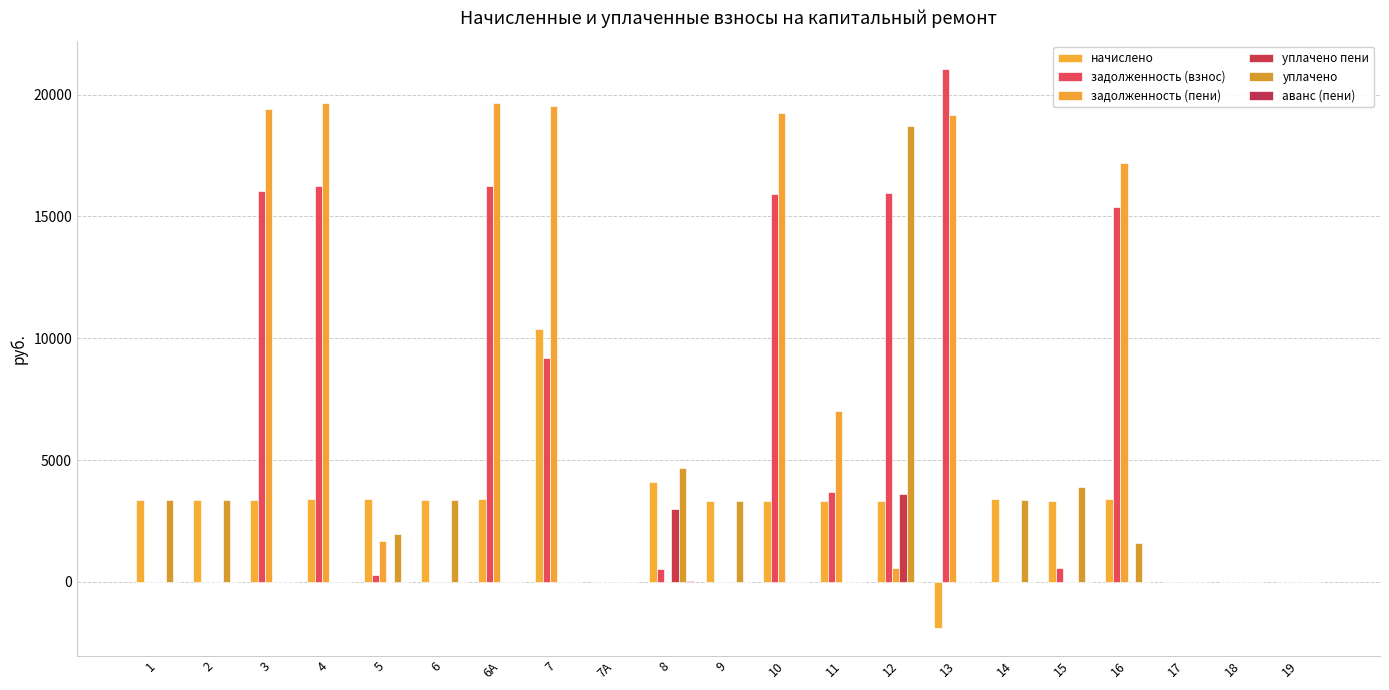

Reading left to right, what are all the values shown in this chart?

начислено: 1=3347.5	2=3374.8	3=3361.2	4=3402.0	5=3395.2	6=3361.2	6А=3402.0	7=10372.6	7А=0.0	8=4089.6	9=3327.1	10=3334.0	11=3323.5	12=3340.8	13=-1877.0	14=3388.4	15=3327.1	16=3395.2	17=0.0	18=0.0	19=0.0
задолженность (взнос): 1=0.0	2=0.0	3=16047.1	4=16242.0	5=282.9	6=0.0	6А=16242.0	7=9193.0	7А=0.0	8=522.8	9=0.0	10=15917.2	11=3693.2	12=15949.7	13=21049.7	14=0.0	15=554.3	16=15409.5	17=0.0	18=0.0	19=0.0
задолженность (пени): 1=0.7	2=0.0	3=19408.3	4=19644.0	5=1697.6	6=0.0	6А=19644.0	7=19554.5	7А=0.0	8=0.0	9=0.0	10=19251.1	11=7016.7	12=556.8	13=19172.6	14=0.0	15=0.0	16=17204.6	17=0.0	18=0.0	19=0.0
уплачено пени: 1=0.0	2=0.0	3=0.0	4=0.0	5=6.5	6=0.0	6А=0.0	7=0.0	7А=0.0	8=2988.8	9=0.0	10=0.0	11=0.0	12=3604.3	13=0.0	14=0.0	15=0.6	16=0.0	17=0.0	18=0.0	19=0.0
уплачено: 1=3345.0	2=3377.5	3=0.0	4=0.0	5=1980.5	6=3362.6	6А=0.0	7=11.0	7А=0.0	8=4671.4	9=3330.6	10=0.0	11=0.0	12=18733.7	13=0.0	14=3381.1	15=3896.2	16=1600.0	17=0.0	18=0.0	19=0.0
аванс (пени): 1=0.0	2=3.6	3=0.0	4=0.0	5=0.0	6=1.8	6А=0.0	7=0.0	7А=0.0	8=59.0	9=3.7	10=0.0	11=0.0	12=0.0	13=0.0	14=1.2	15=14.7	16=0.0	17=0.0	18=0.0	19=0.0